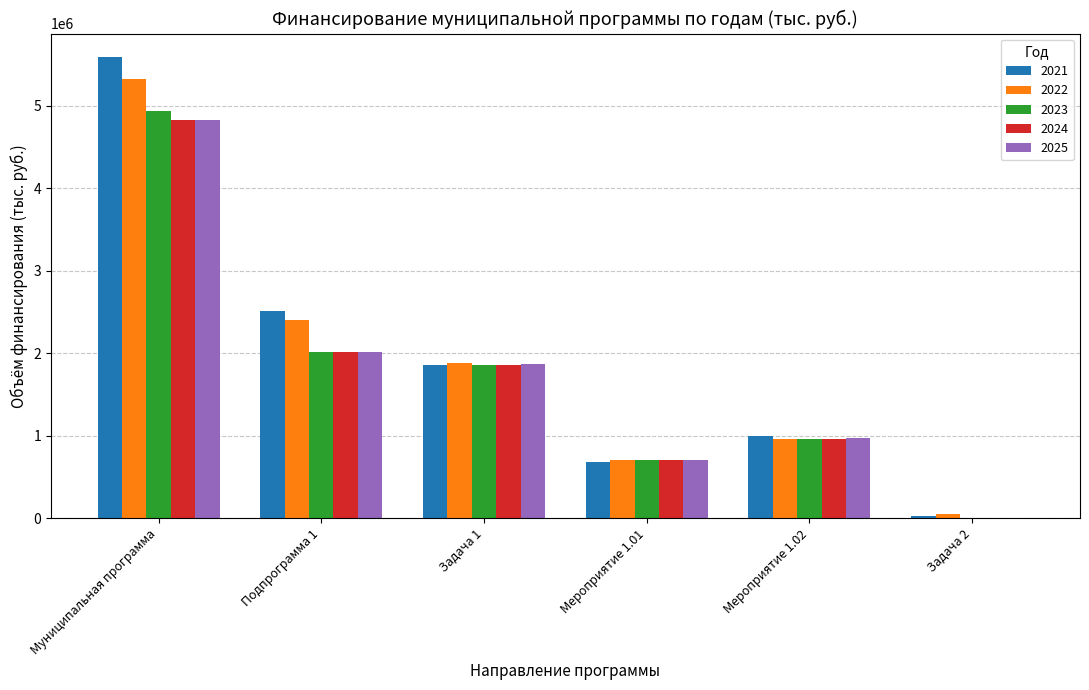

Reading right to left, list all the values displayed in this chart.

2021: Задача 2=26112.5	Мероприятие 1.02=991876.5	Мероприятие 1.01=680137.6	Задача 1=1861374.3	Подпрограмма 1=2508690.1	Муниципальная программа=5592819.7
2022: Задача 2=52753.8	Мероприятие 1.02=965612.5	Мероприятие 1.01=709660.5	Задача 1=1876269.8	Подпрограмма 1=2398371.3	Муниципальная программа=5321892.0
2023: Задача 2=5861.0	Мероприятие 1.02=965620.4	Мероприятие 1.01=703297.3	Задача 1=1858382.4	Подпрограмма 1=2017082.9	Муниципальная программа=4929303.9
2024: Задача 2=5861.0	Мероприятие 1.02=965620.4	Мероприятие 1.01=705297.3	Задача 1=1860382.4	Подпрограмма 1=2016343.4	Муниципальная программа=4820915.4
2025: Задача 2=5861.0	Мероприятие 1.02=969089.4	Мероприятие 1.01=705297.3	Задача 1=1863851.4	Подпрограмма 1=2009052.4	Муниципальная программа=4822481.3